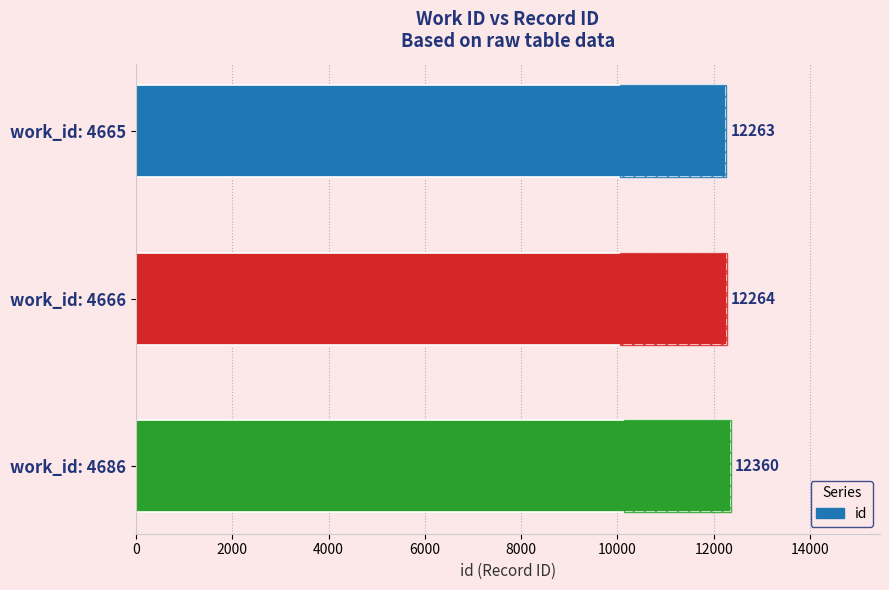

True or false: the data shows 20469 at work_id: 4666.

False